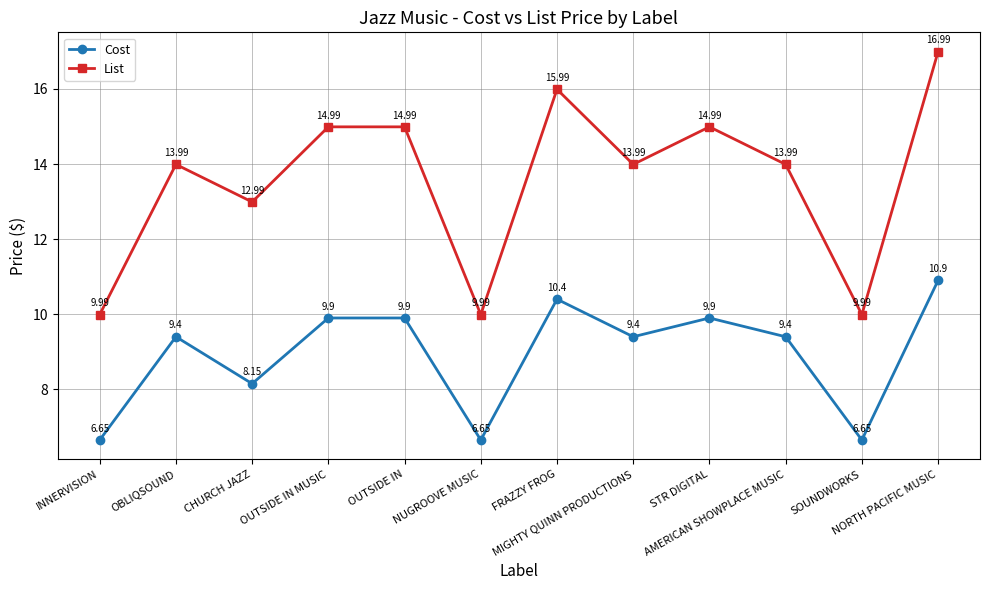

Read the List value at INNERVISION.

10.0